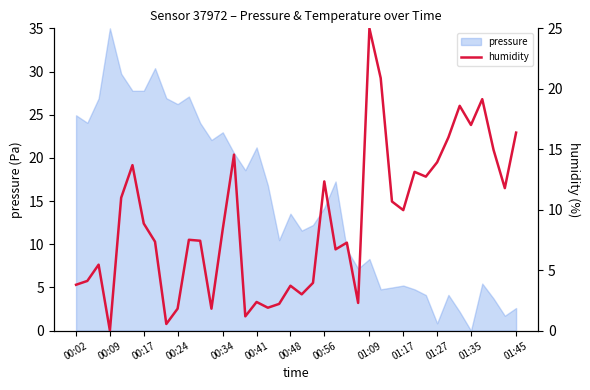

The pressure series shows 2.1 at 01:17. True or false?

False